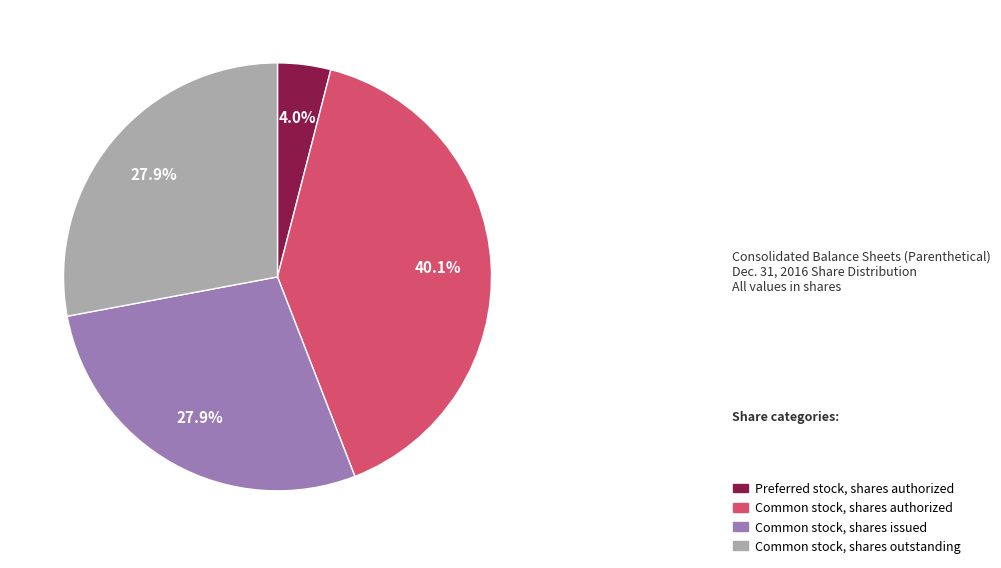

To the nearest percent, what is the difference between the largest and smallest slice percentages?

36%